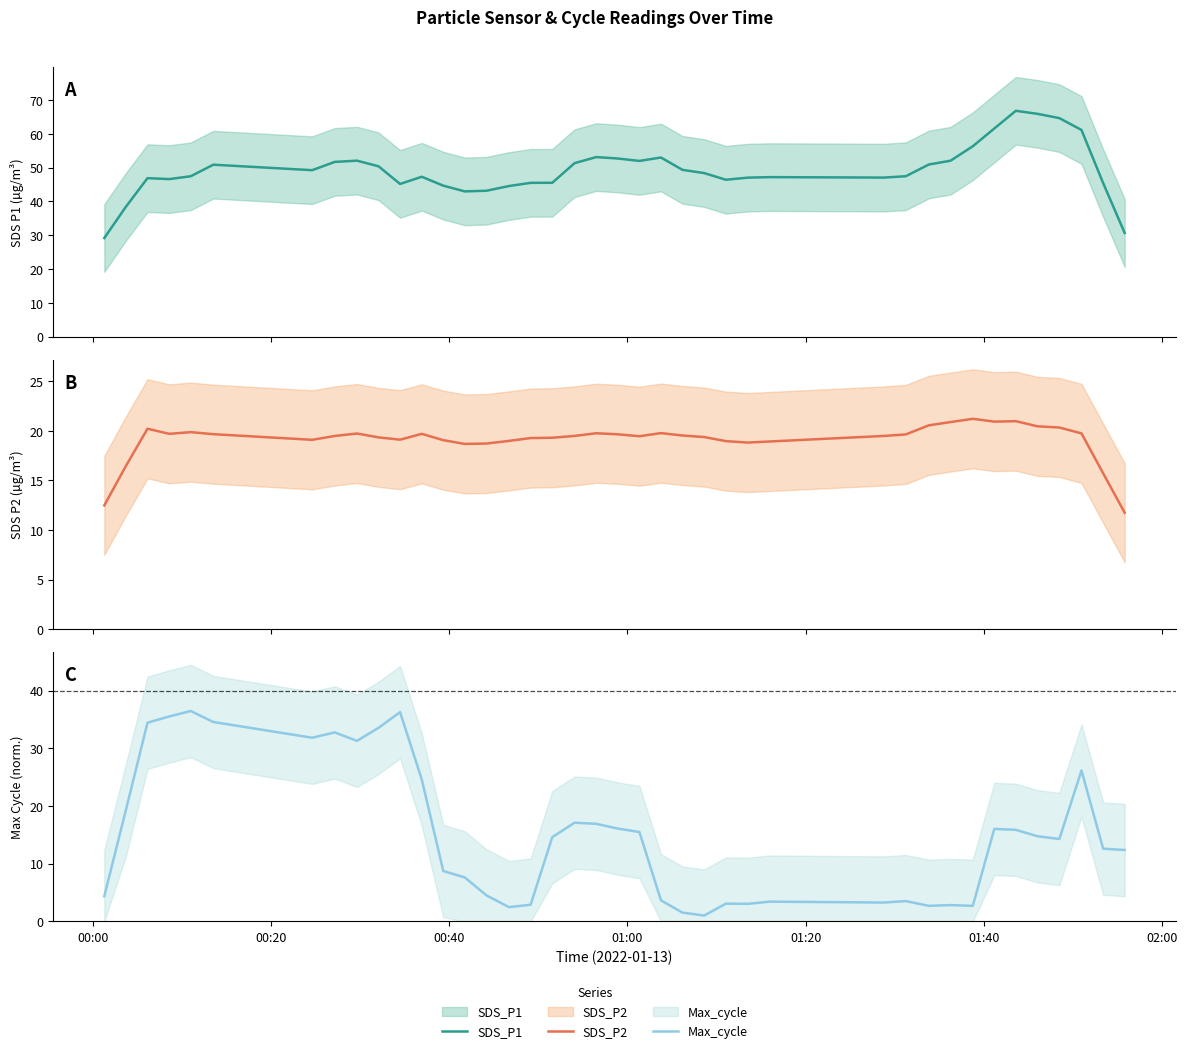

What is the sum of all Max_cycle values?

604.4